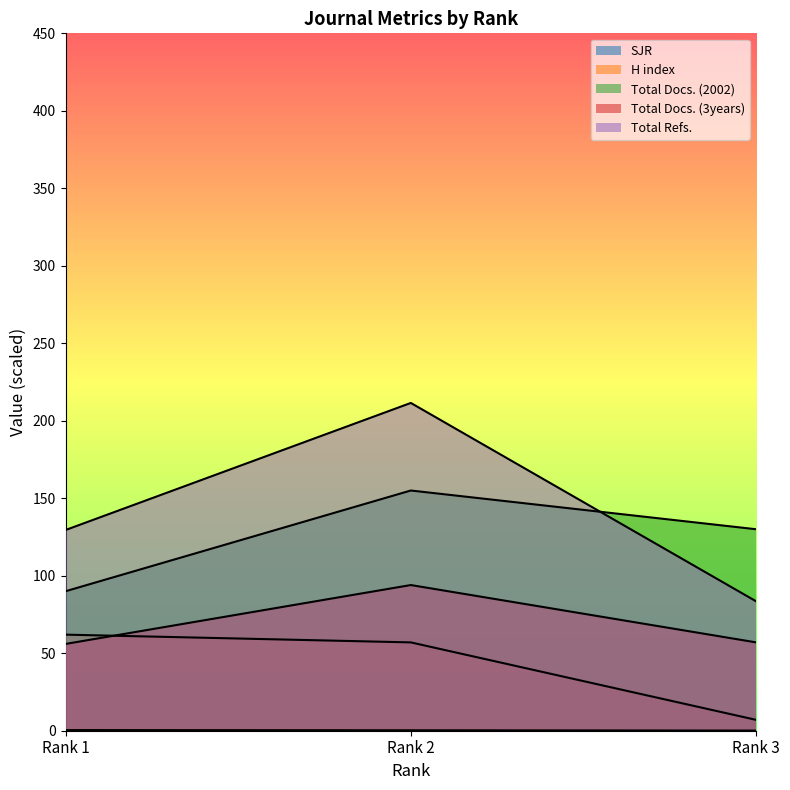

What is the difference between the Total Docs. (3years) values at Rank 2 and Rank 1?

38.0